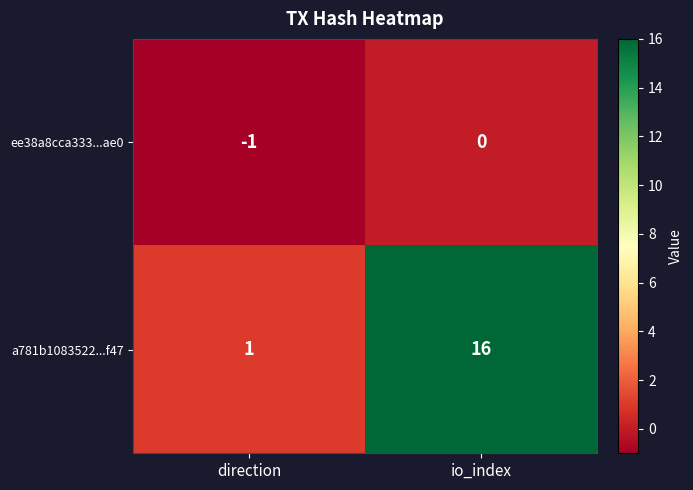

Reading left to right, list all the values displayed in this chart.

ee38a8cca333...ae0: -1	0
a781b1083522...f47: 1	16